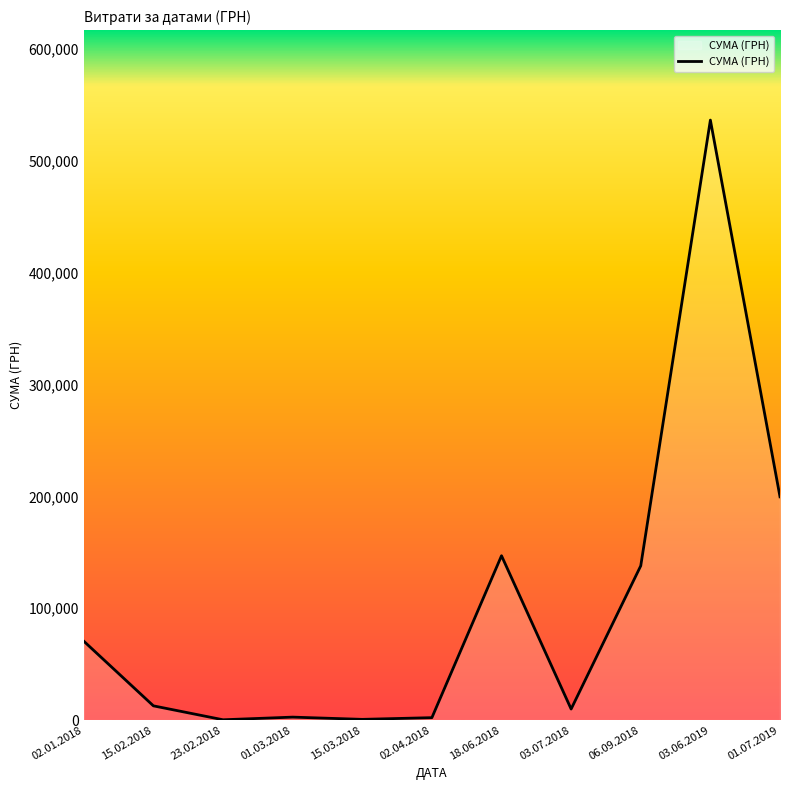

What is the ratio of the value at 18.06.2018 to the value at 23.02.2018?

490.0